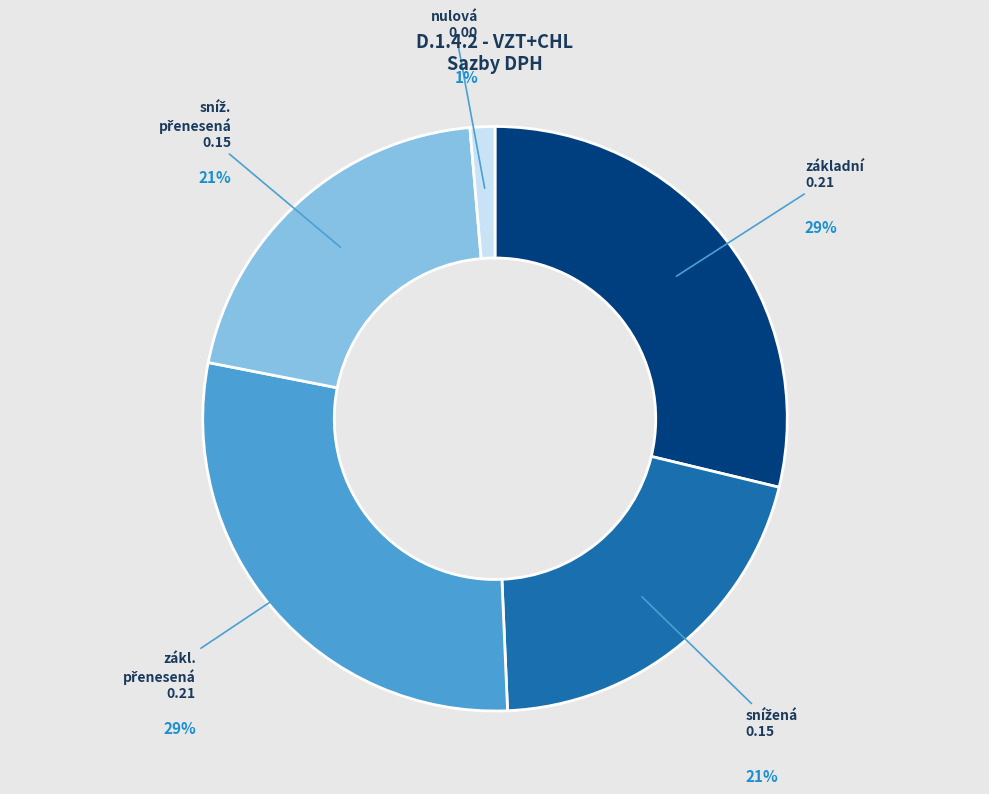

To the nearest percent, what is the combined percentage of nulová and základní?

30%